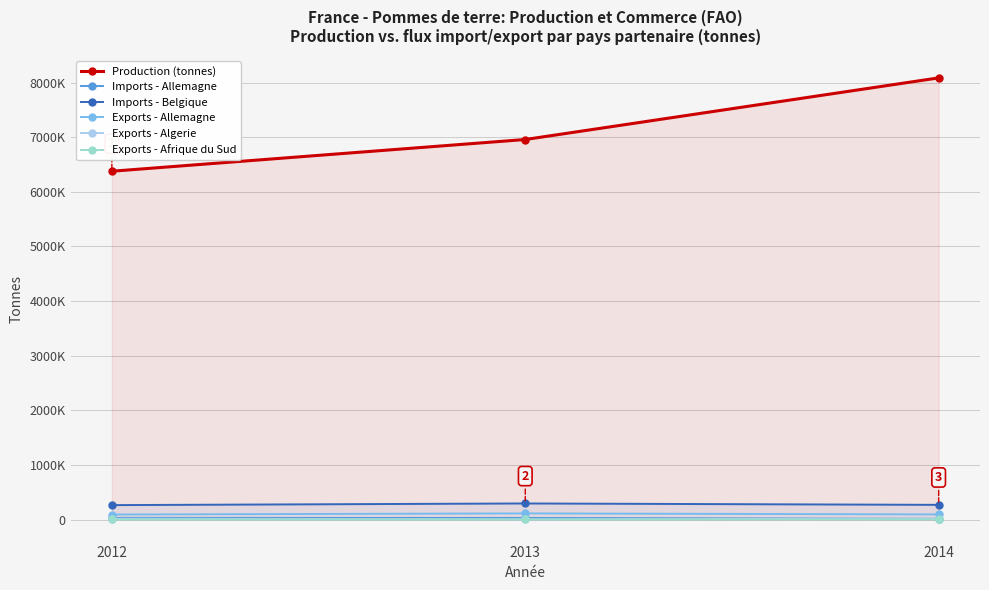

At how many categories does at least one series exceed 4752879?

3